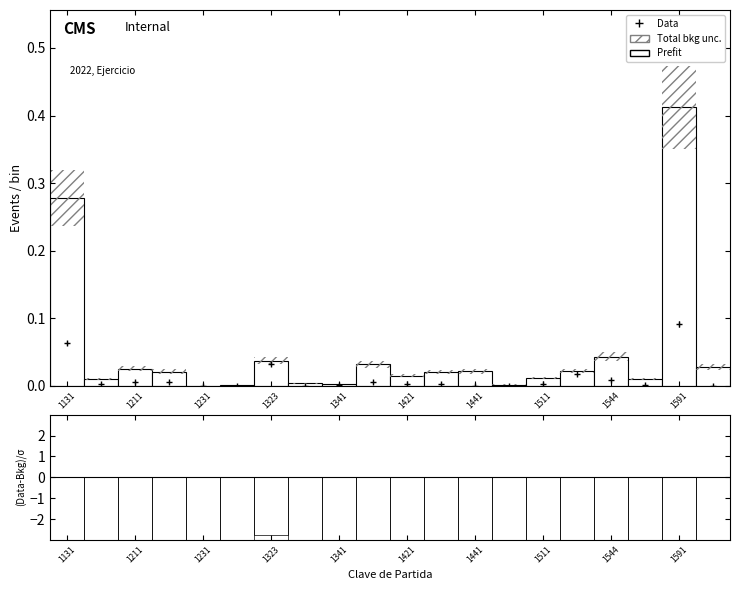

Is it true that the value at 1421 is -22.8?

False